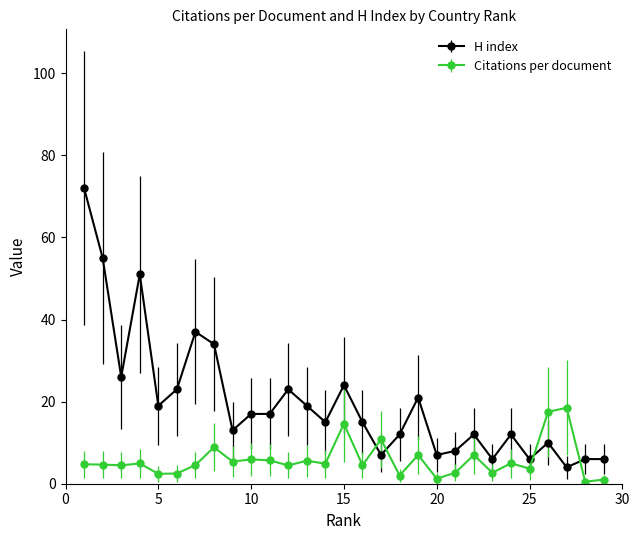

True or false: Citations per document and H index cross at least once.

True